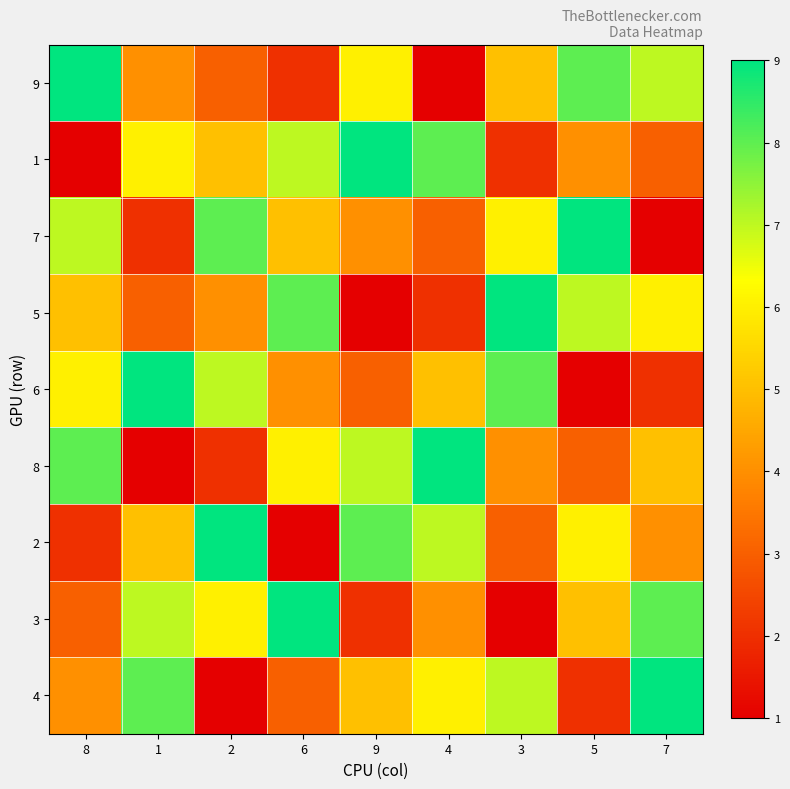

Reading left to right, extract all data points from this chart.

4: 8=4	1=8	2=1	6=3	9=5	4=6	3=7	5=2	7=9
3: 8=3	1=7	2=6	6=9	9=2	4=4	3=1	5=5	7=8
2: 8=2	1=5	2=9	6=1	9=8	4=7	3=3	5=6	7=4
8: 8=8	1=1	2=2	6=6	9=7	4=9	3=4	5=3	7=5
6: 8=6	1=9	2=7	6=4	9=3	4=5	3=8	5=1	7=2
5: 8=5	1=3	2=4	6=8	9=1	4=2	3=9	5=7	7=6
7: 8=7	1=2	2=8	6=5	9=4	4=3	3=6	5=9	7=1
1: 8=1	1=6	2=5	6=7	9=9	4=8	3=2	5=4	7=3
9: 8=9	1=4	2=3	6=2	9=6	4=1	3=5	5=8	7=7